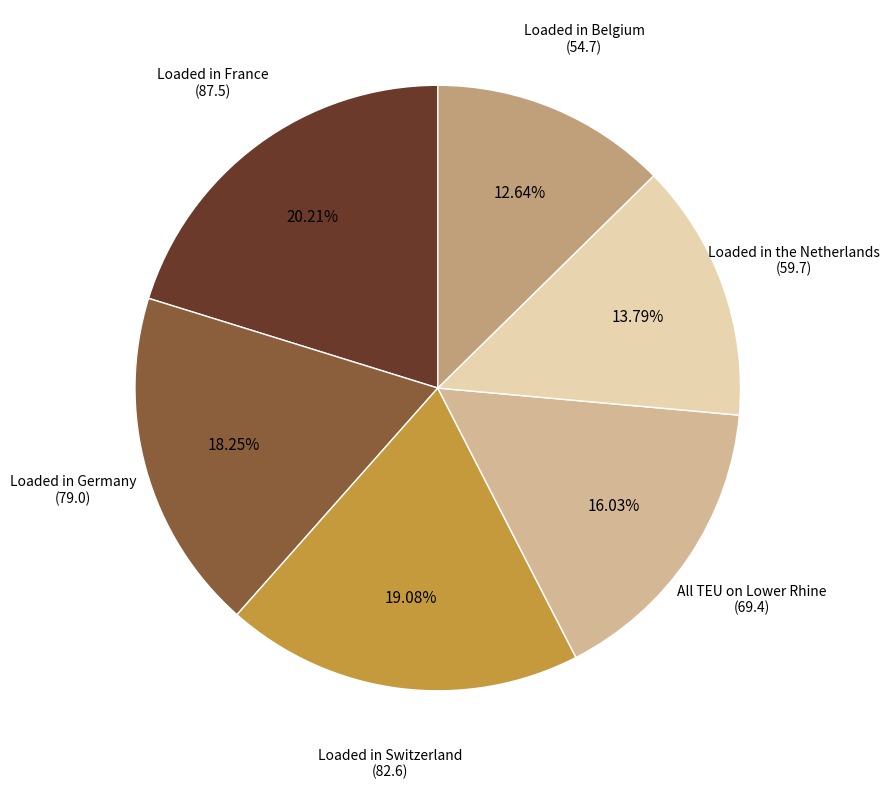

Is there a majority slice in this chart?

No